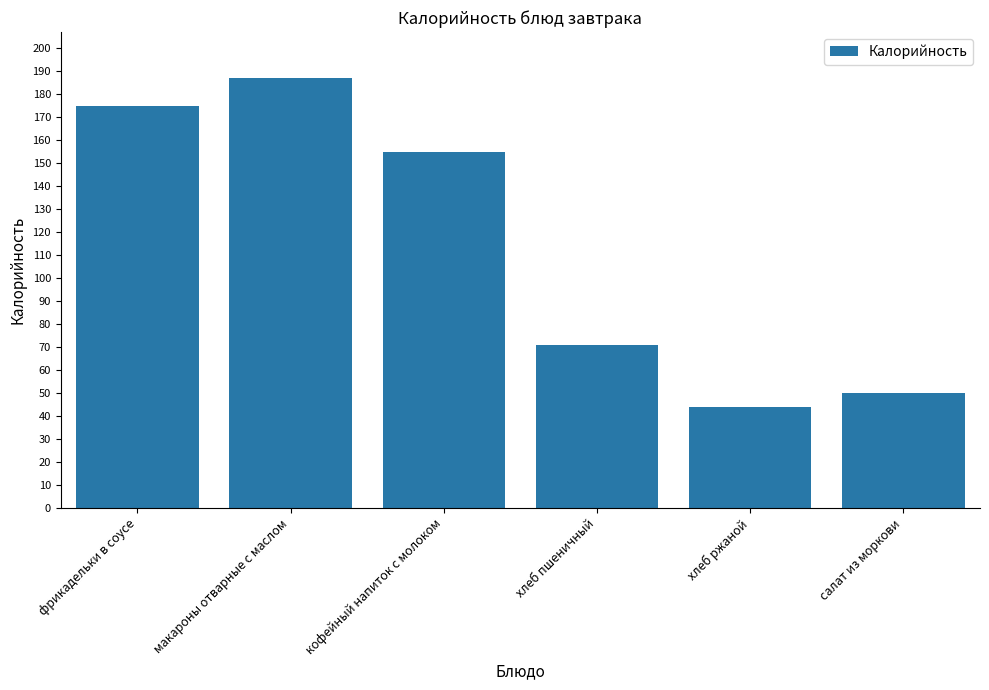

At which label is the value closest to 115?

кофейный напиток с молоком